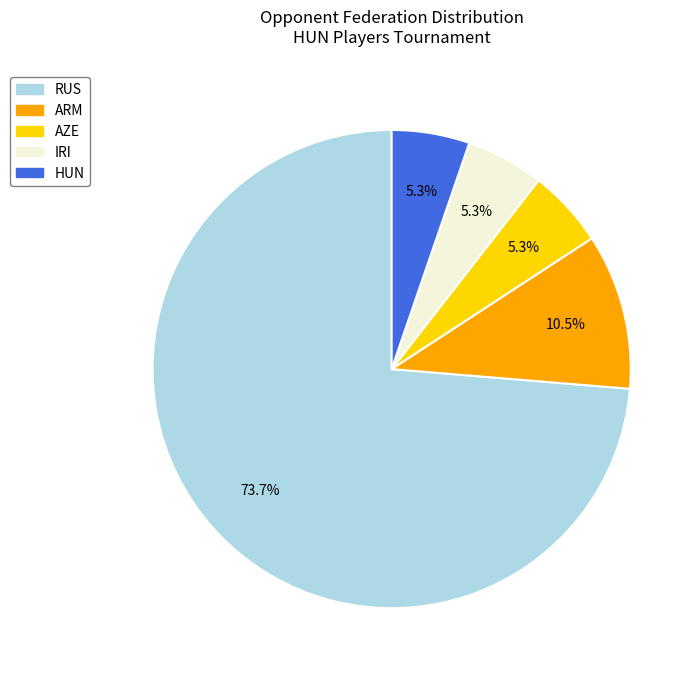

To the nearest percent, what is the combined percentage of IRI and AZE?

11%